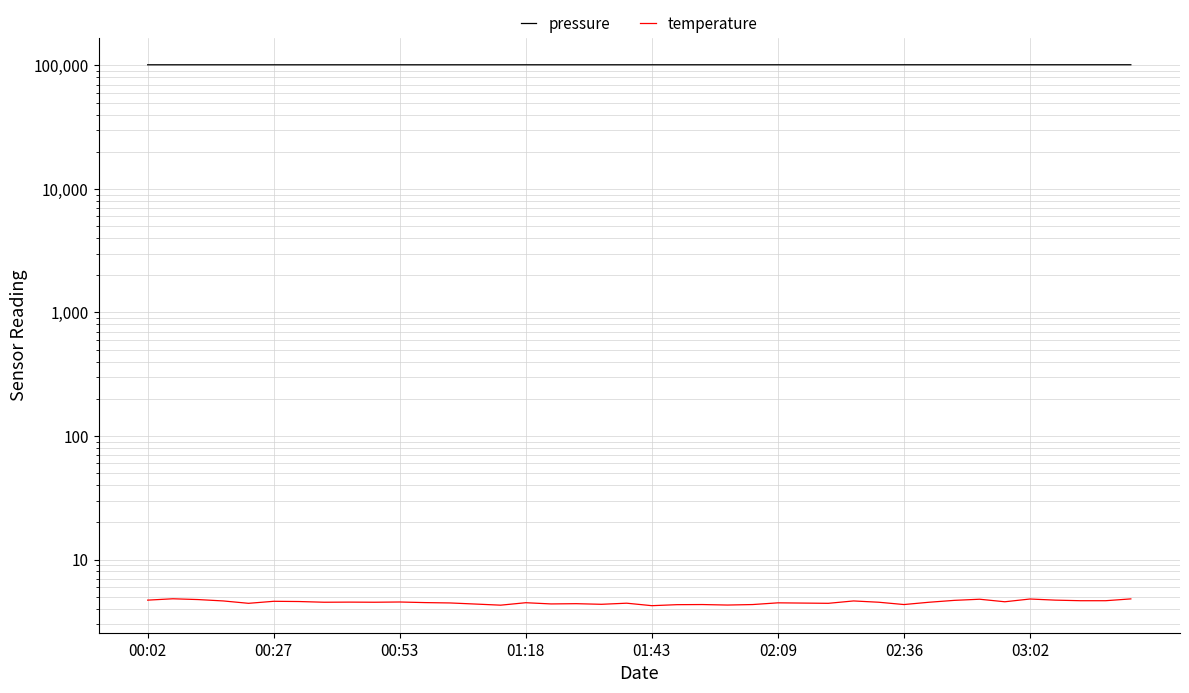

True or false: pressure and temperature cross at least once.

False